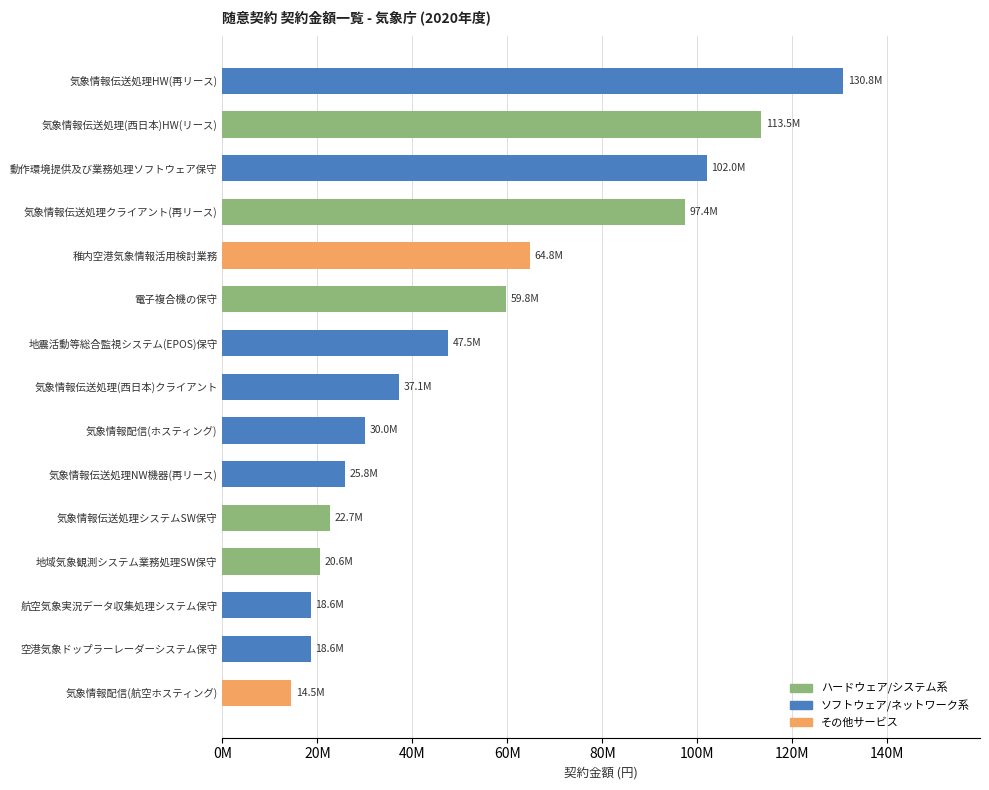

Which category has the lowest value across all series?

気象情報配信(航空ホスティング)